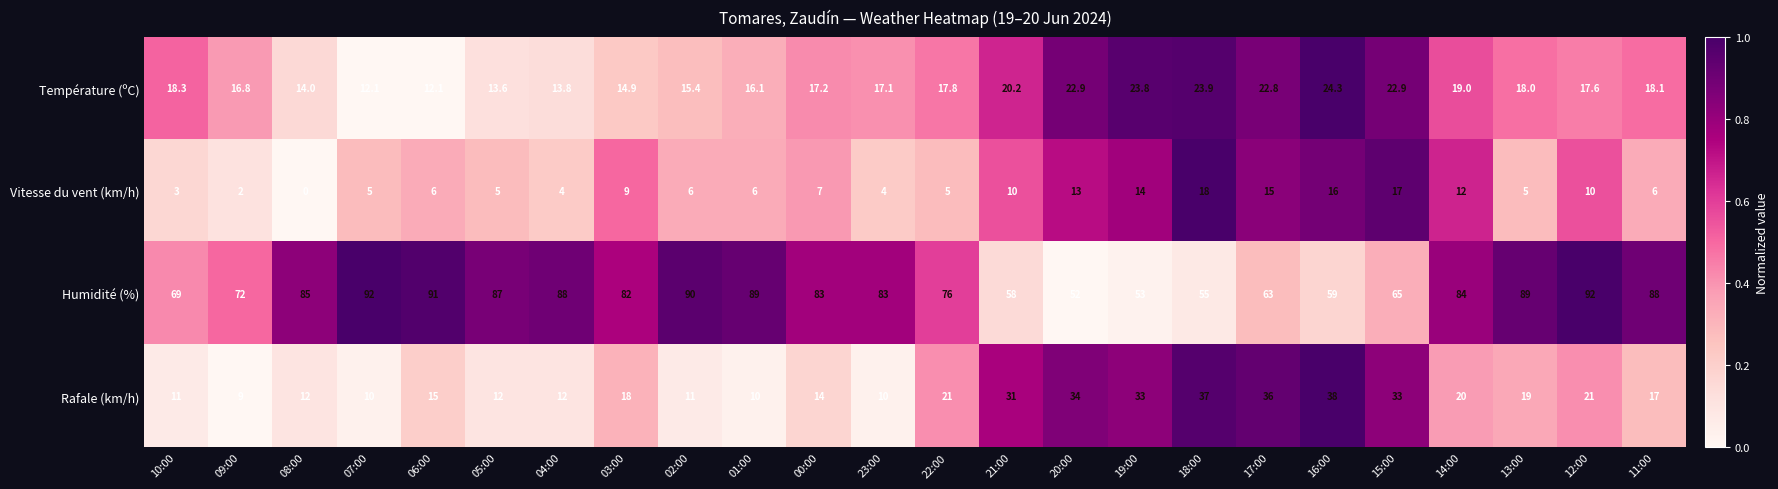

At which category is the sum across all series the highest?

12:00